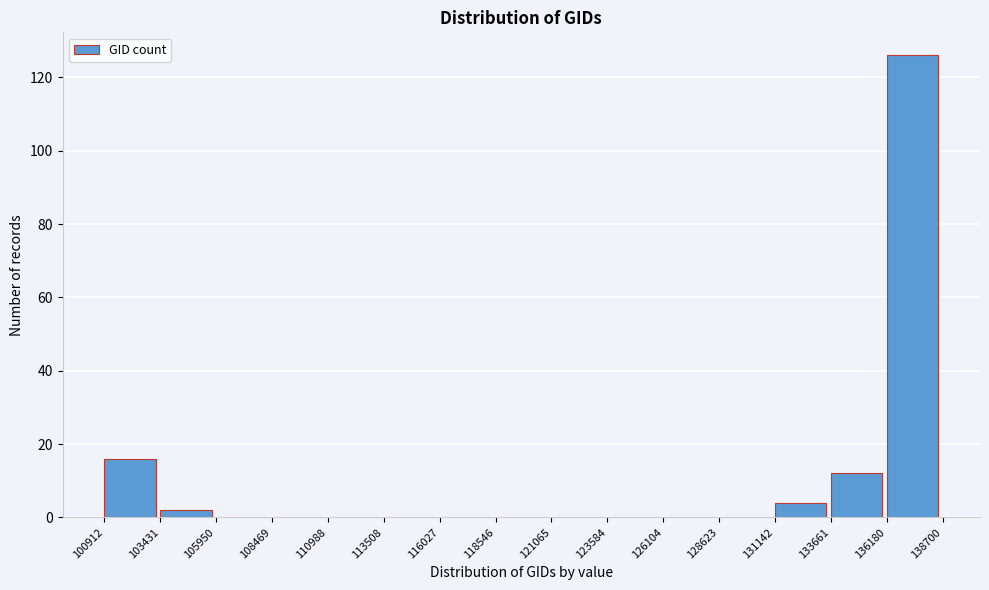

Which range on the x-axis has the tallest bar?

136180 to 138700